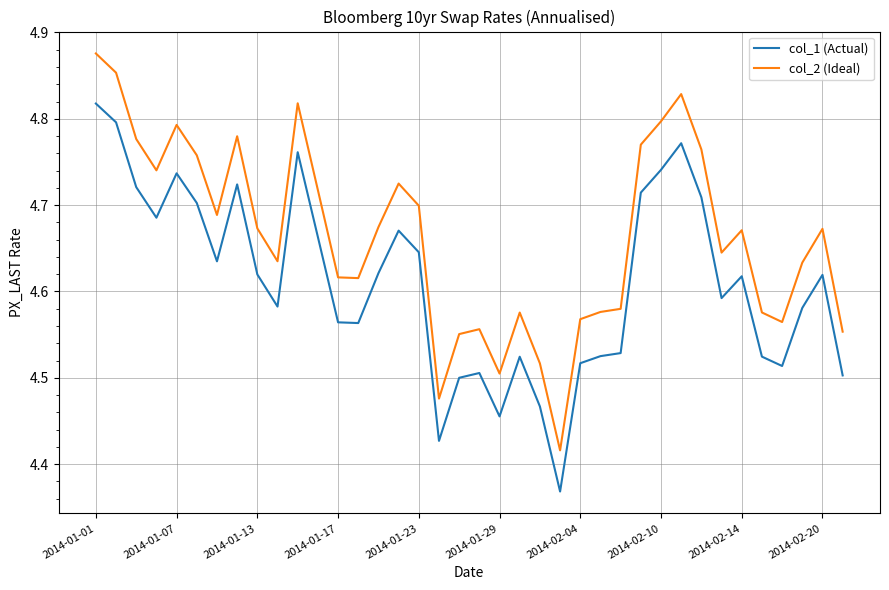

Which series has the largest total across all categories?

col_2 (Ideal)